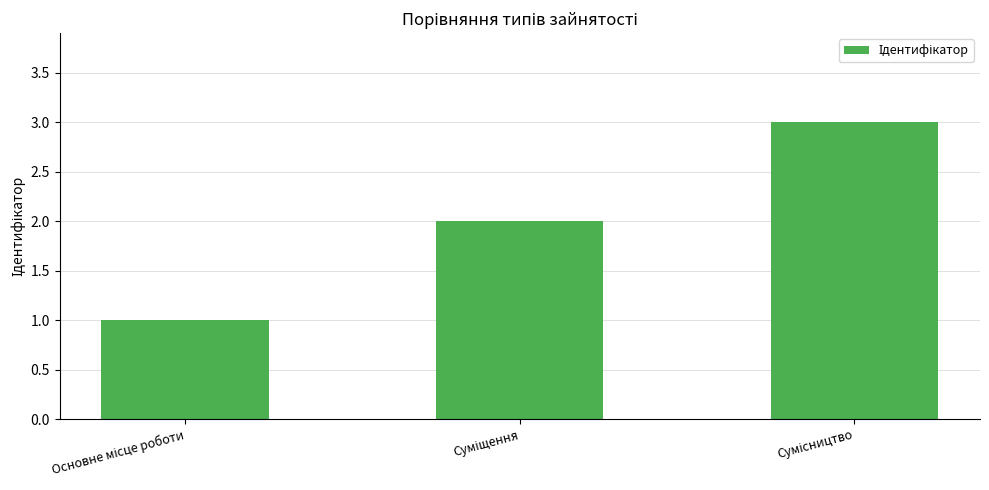

What is the sum of all values?

6